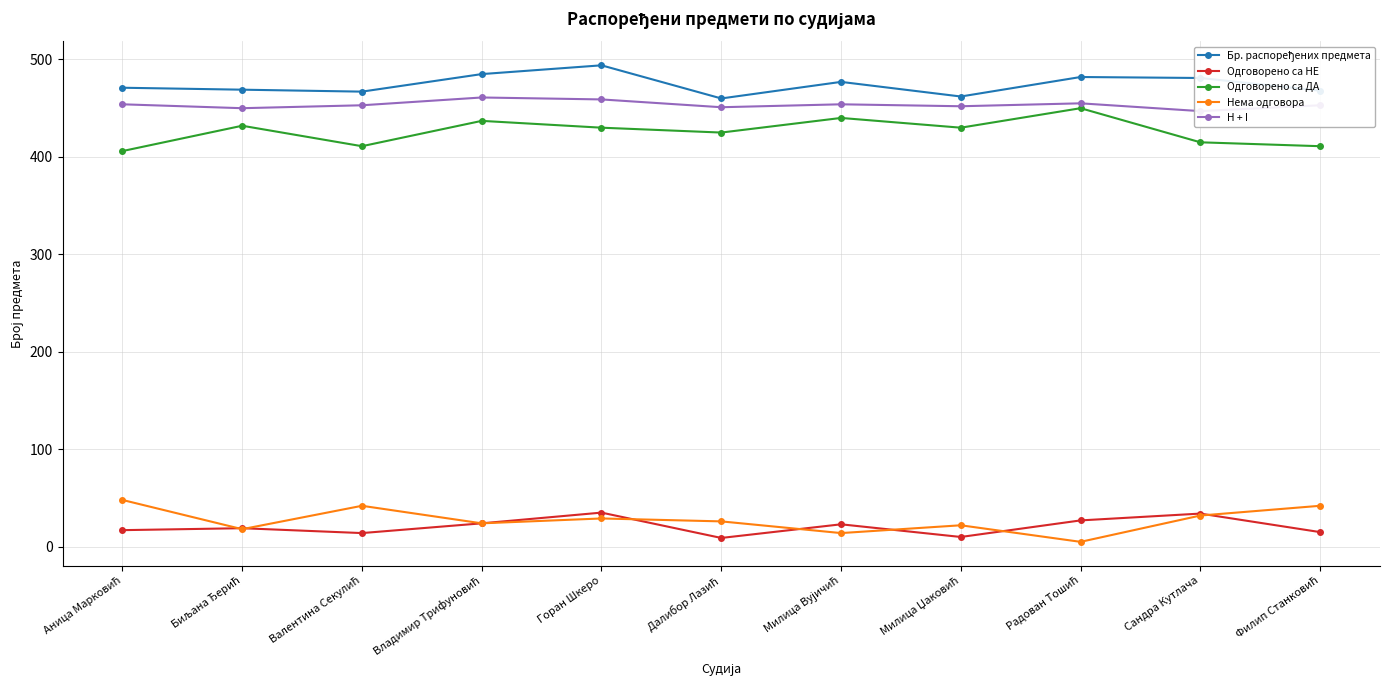

How many data points in Нема одговора are less than 26?

5